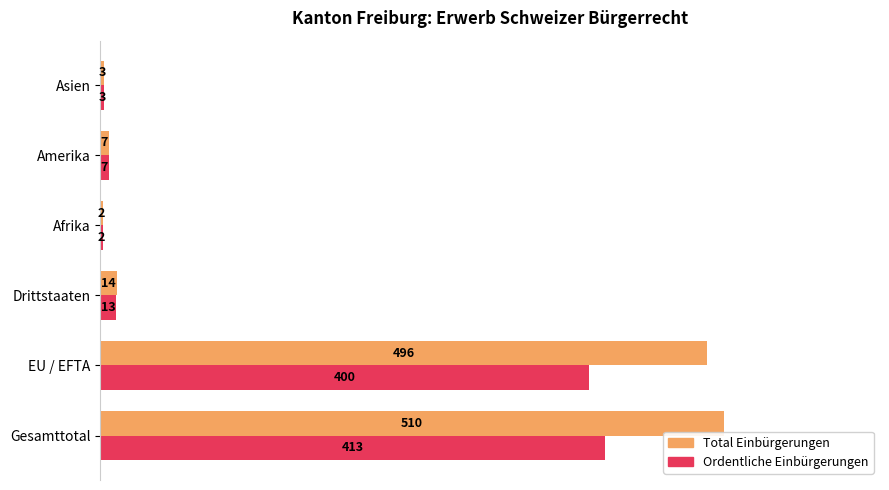

Rank the series by their maximum value, from lowest to highest.

Ordentliche Einbürgerungen, Total Einbürgerungen